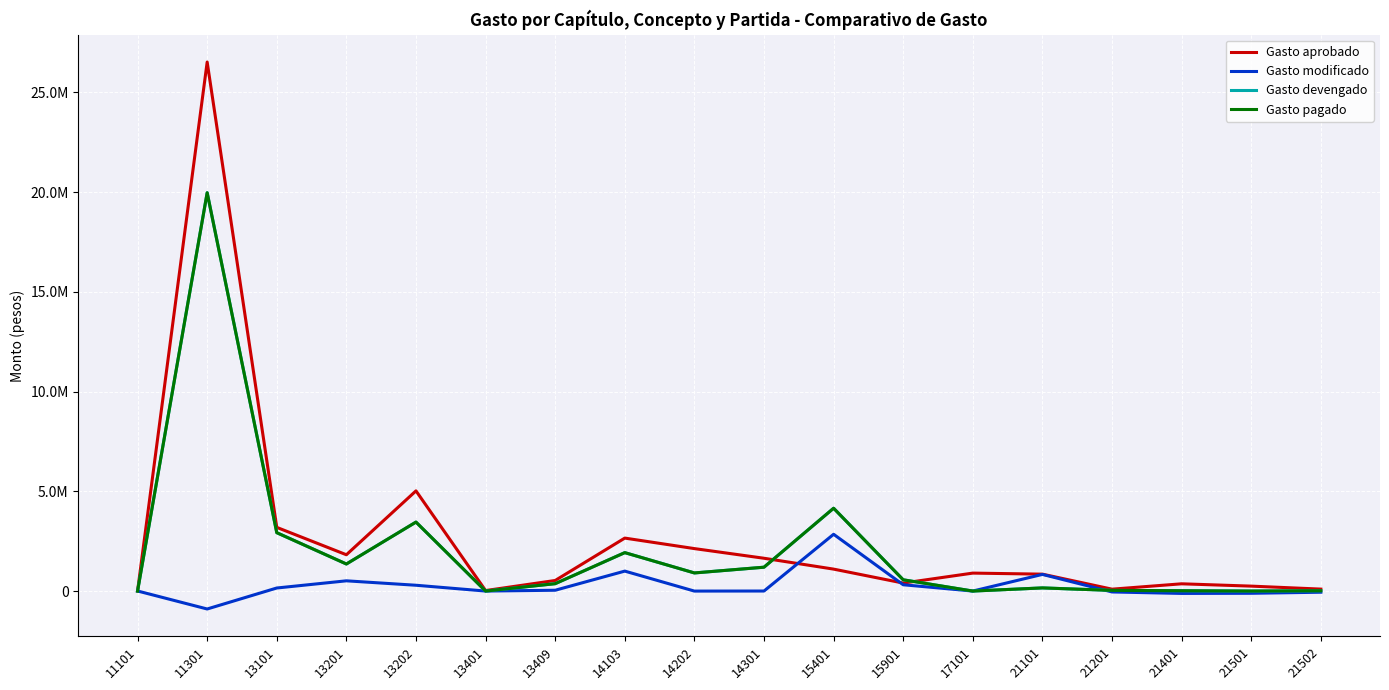

Is this an area chart (filled region under the line)?

No